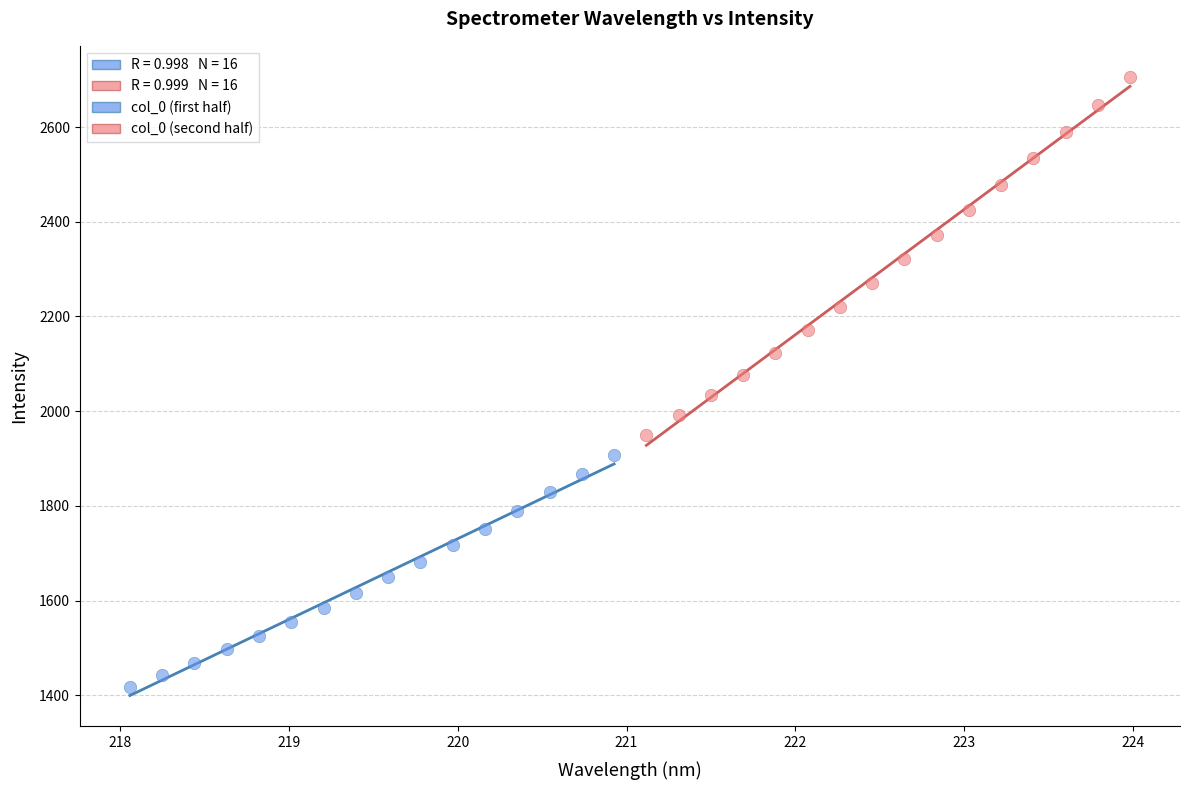

Which series has the largest Y range (max minus min)?

col_0 (second half)